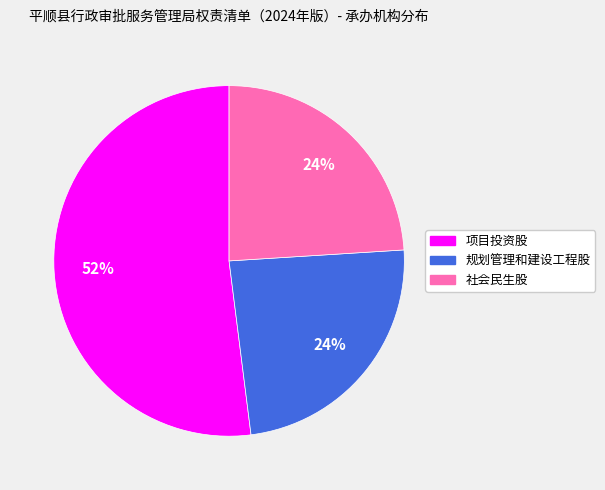

Does 项目投资股 represent more than half of the total?

Yes